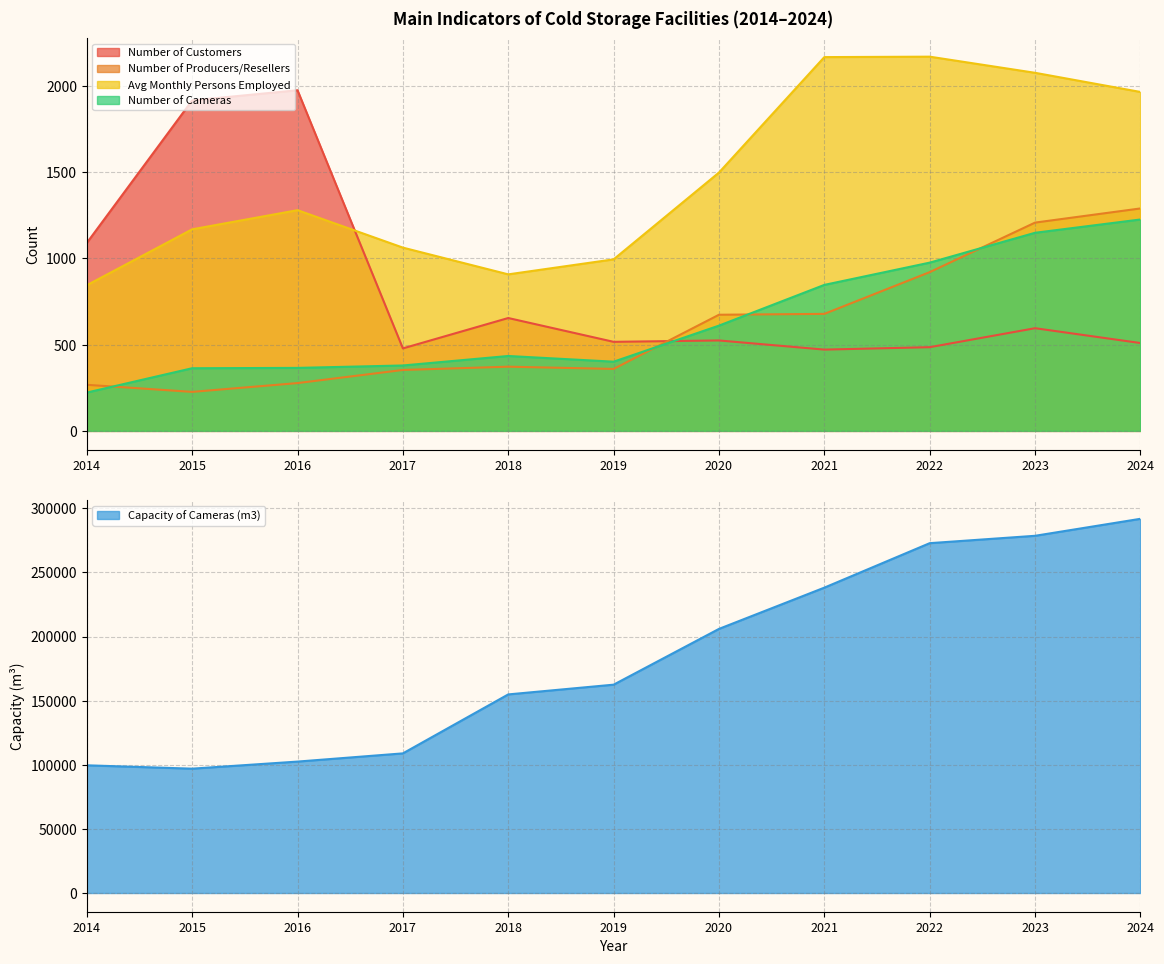

Is it true that Number of Customers equals 485.0 at 2022?

True